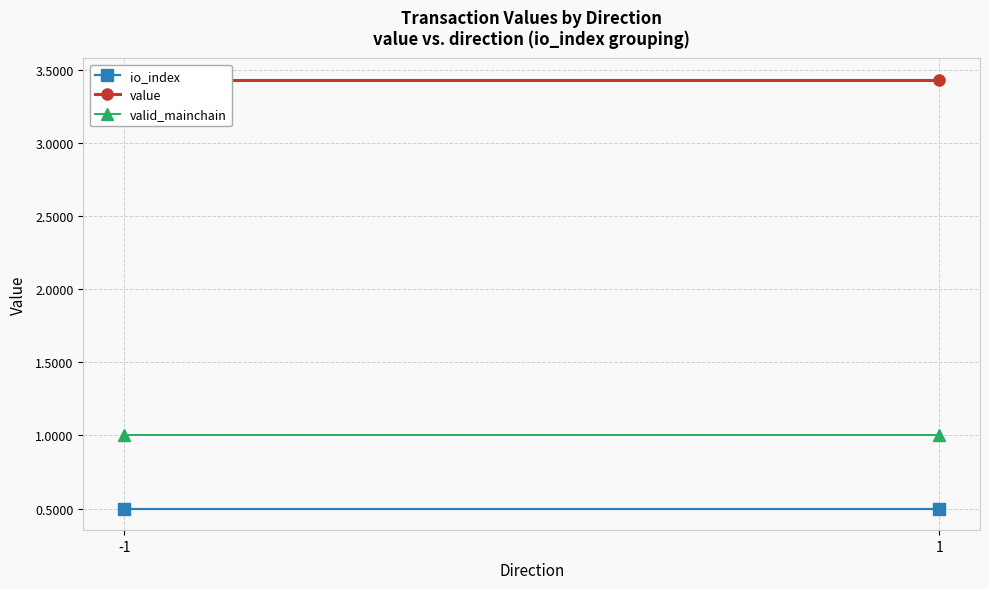

The io_index series shows 0.7 at 1. True or false?

False